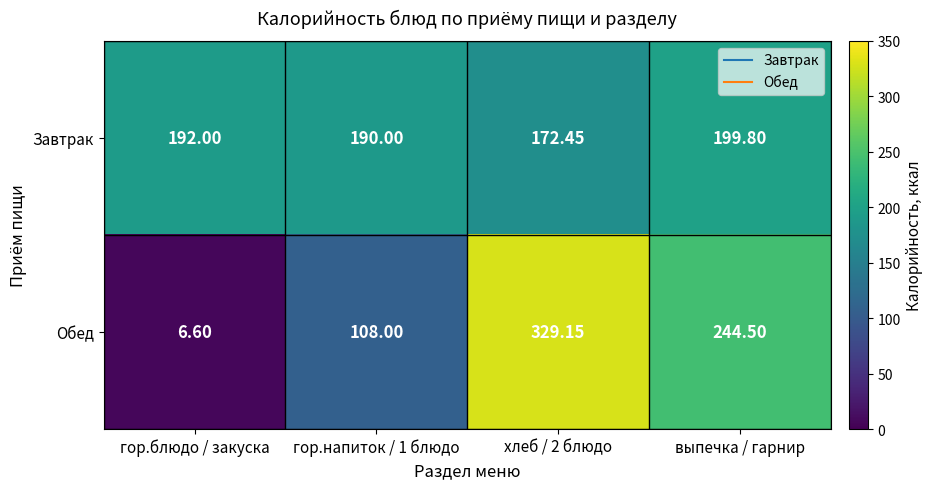

Which series has the largest range (max minus min)?

Обед